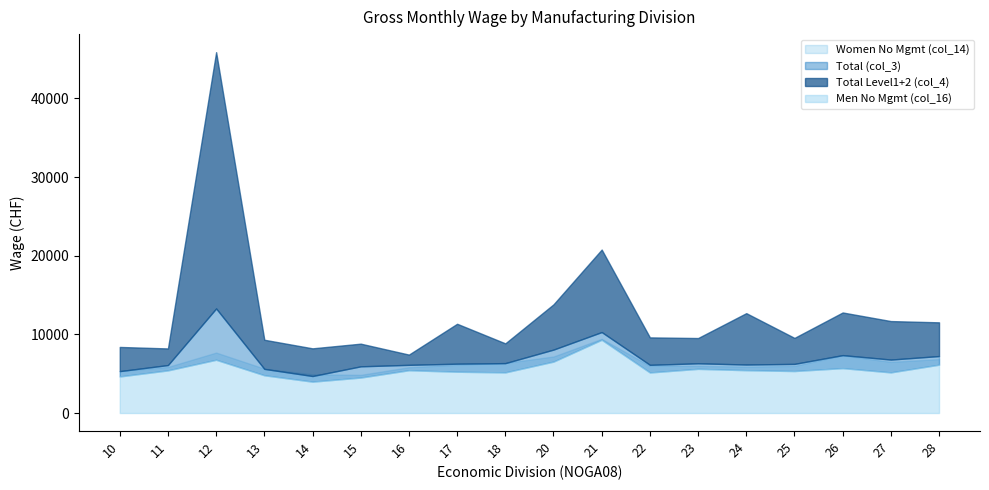

Does the chart have visible grid lines?

No